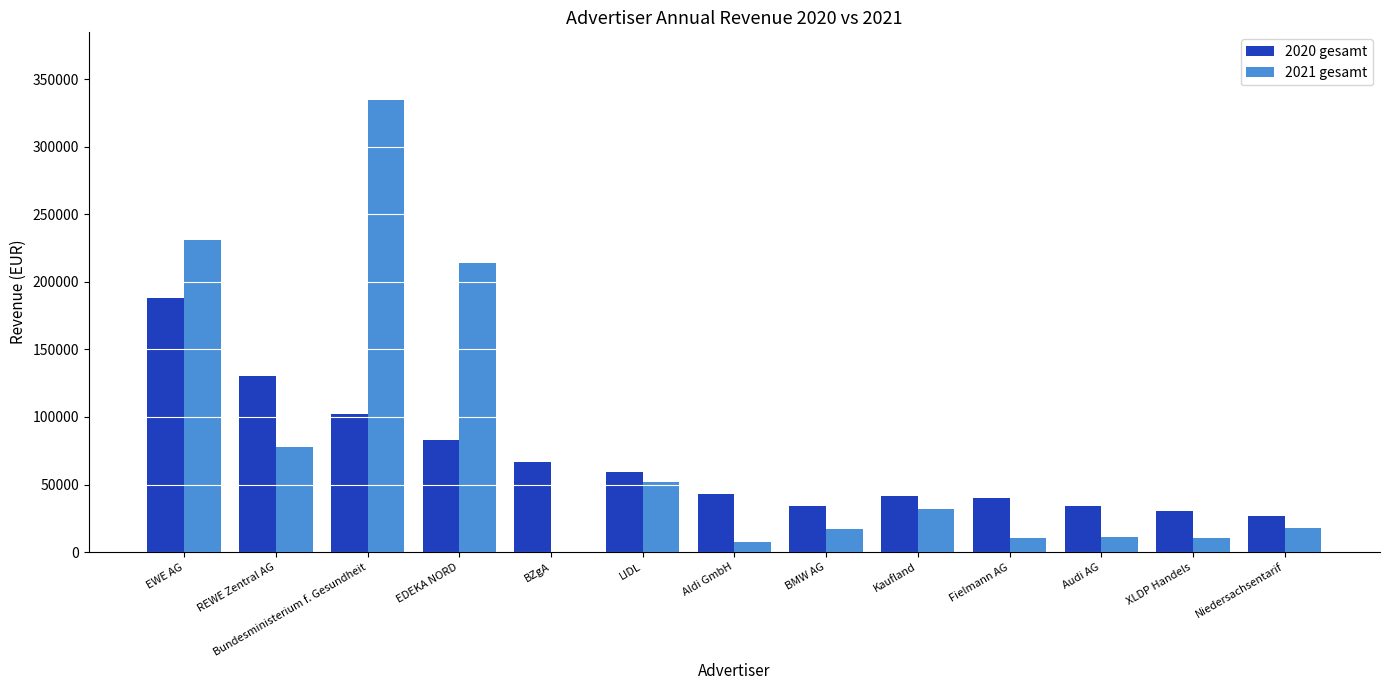

At which category does the chart reach its peak across all series?

Bundesministerium f. Gesundheit